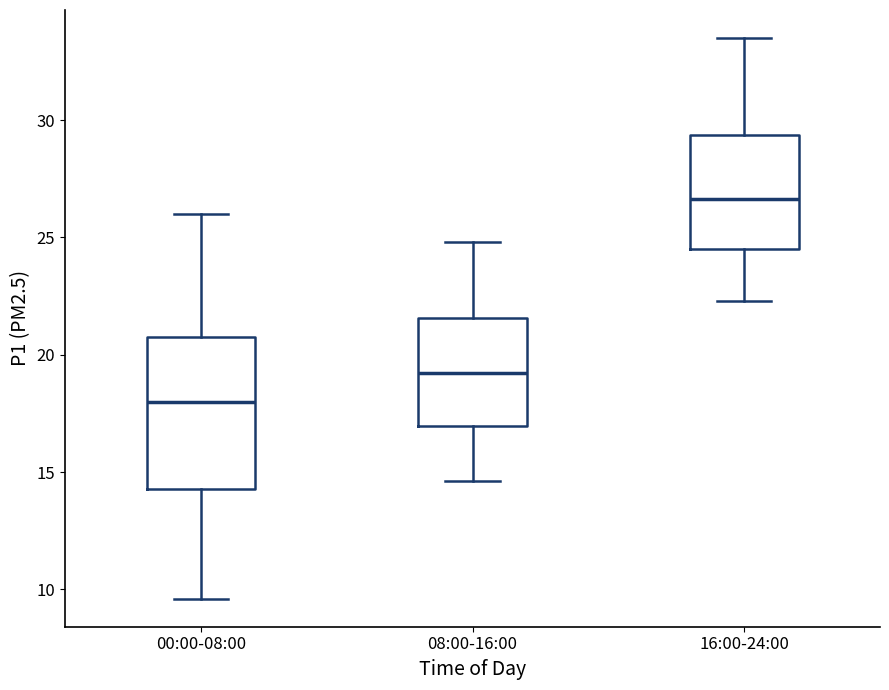

Reading left to right, transcribe this box plot: for each box, give where its median line is, the range the box spans, and where its two whiskers end, as read against the y-axis. The values are not printed on the chart, so give them approximately, as read against the axis.

00:00-08:00: median 18.0, box 14.5 to 21.0, whiskers 9.5 to 26.0
08:00-16:00: median 19.0, box 17.0 to 21.5, whiskers 14.5 to 25.0
16:00-24:00: median 26.5, box 24.5 to 29.5, whiskers 22.5 to 33.5